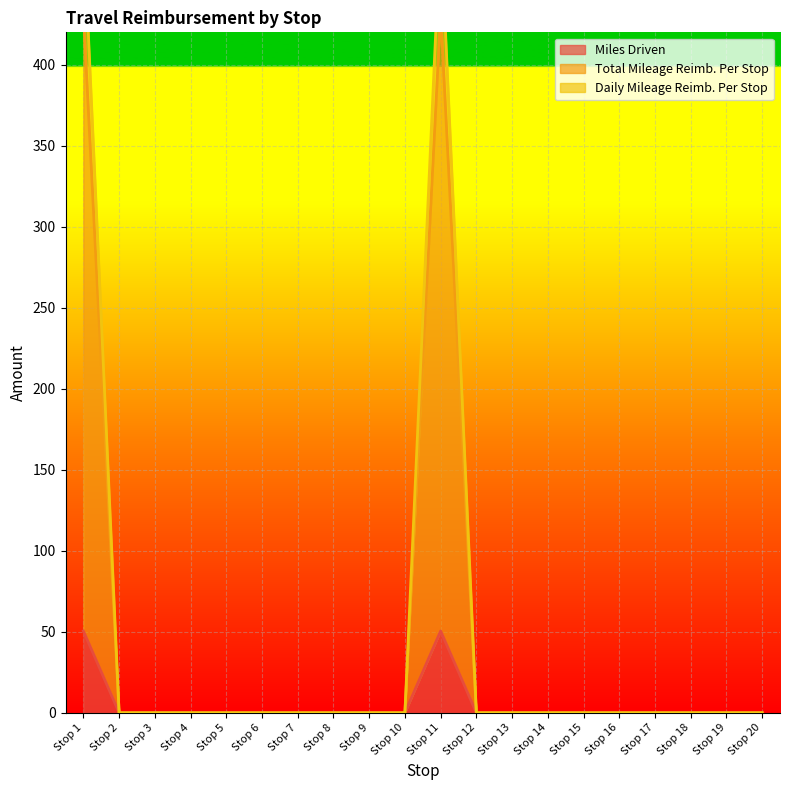

The Total Mileage Reimb. Per Stop series shows 0.0 at Stop 7. True or false?

True